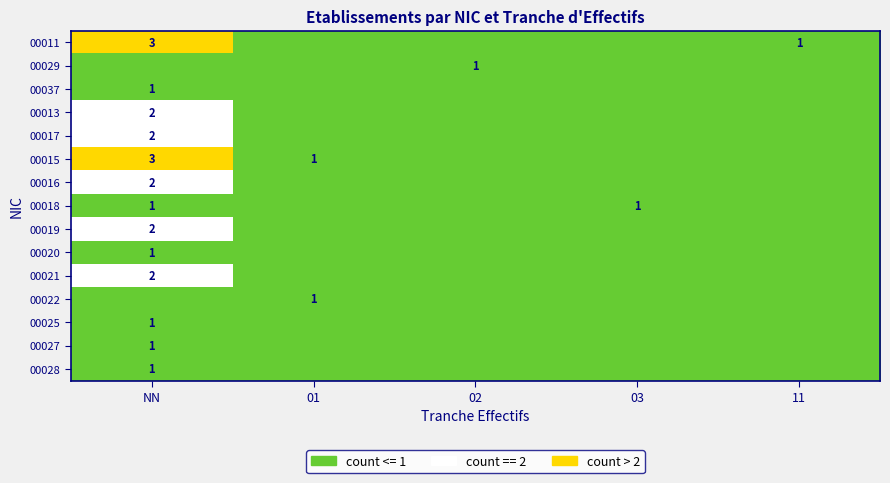

The value of 00018 at 02 is 0. True or false?

True